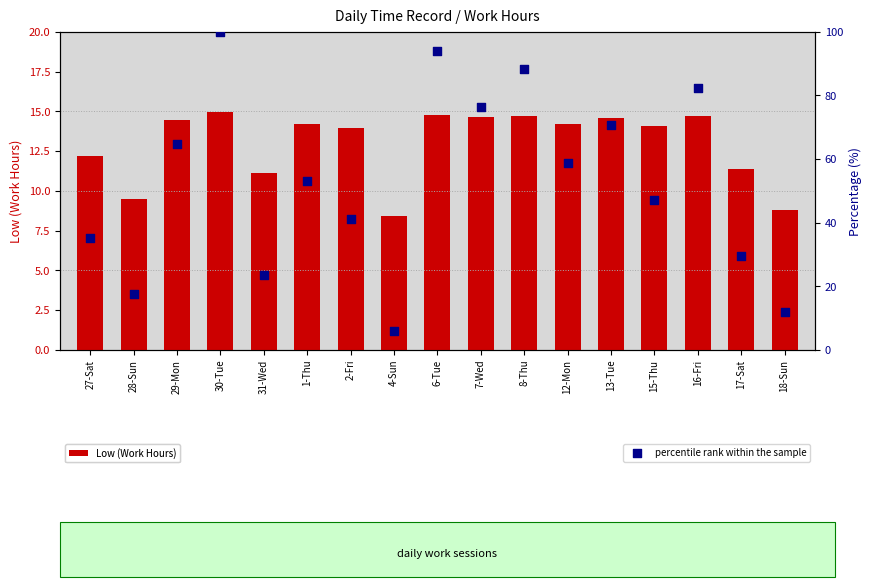

At which category is the sum across all series the highest?

30-Tue